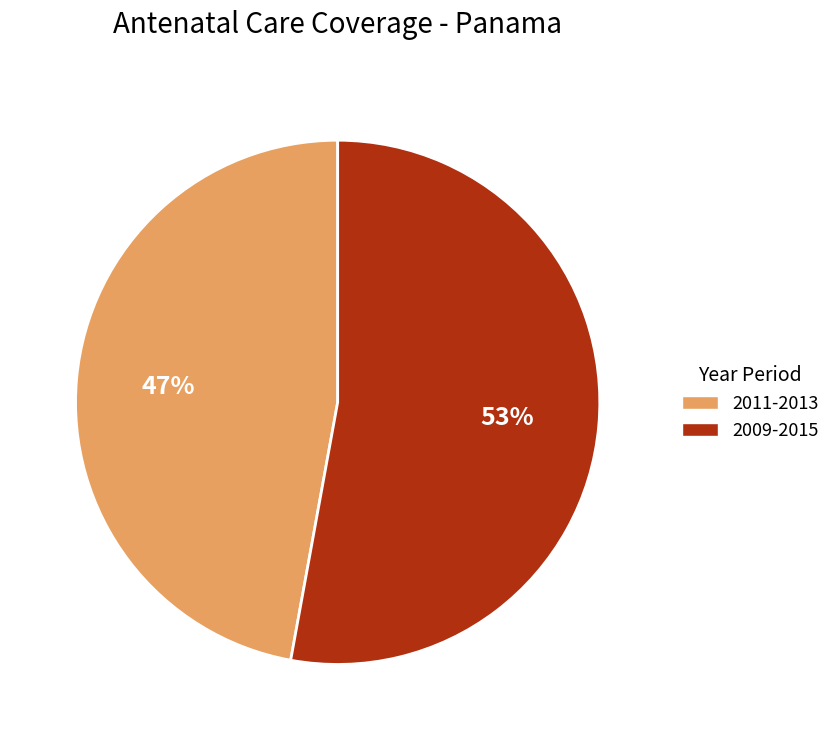

Count the number of slices in the pie.

2